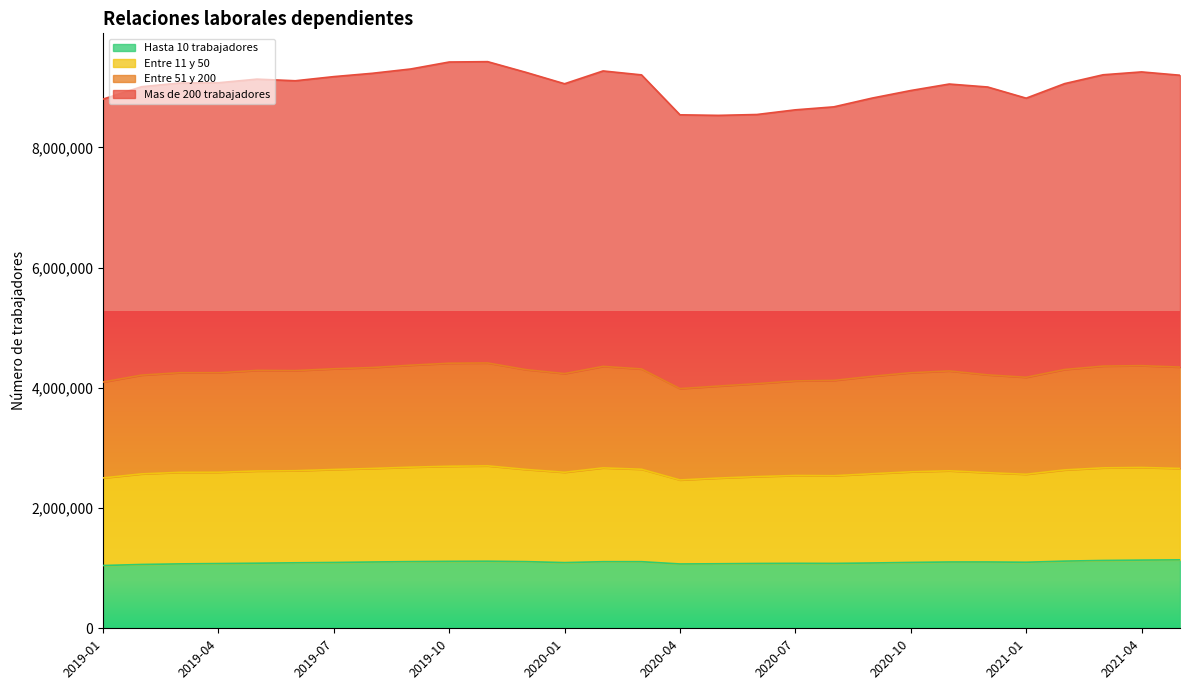

Is the value of Entre 51 y 200 at 2020-03 greater than the value of Mas de 200 trabajadores at 2019-10?

No